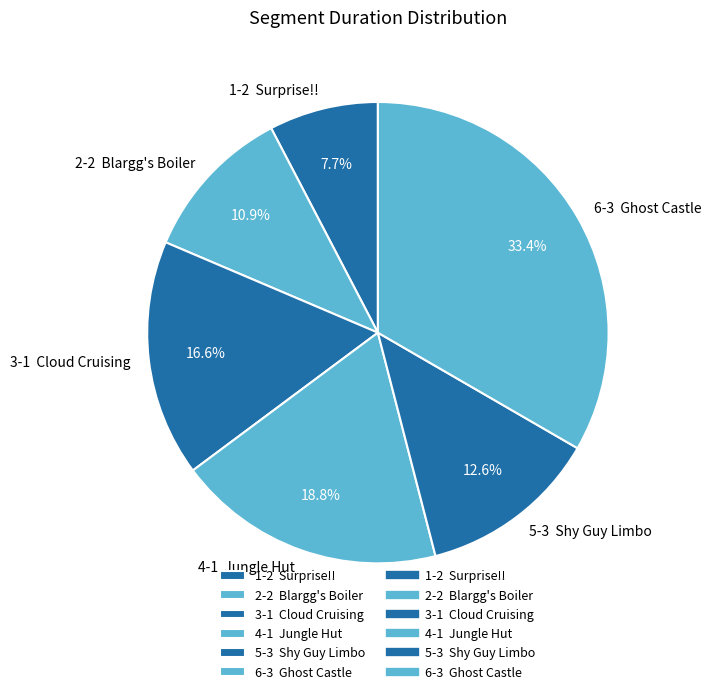

Rank the categories by value from lowest to highest.

1-2 Surprise!!, 2-2 Blargg's Boiler, 5-3 Shy Guy Limbo, 3-1 Cloud Cruising, 4-1 Jungle Hut, 6-3 Ghost Castle